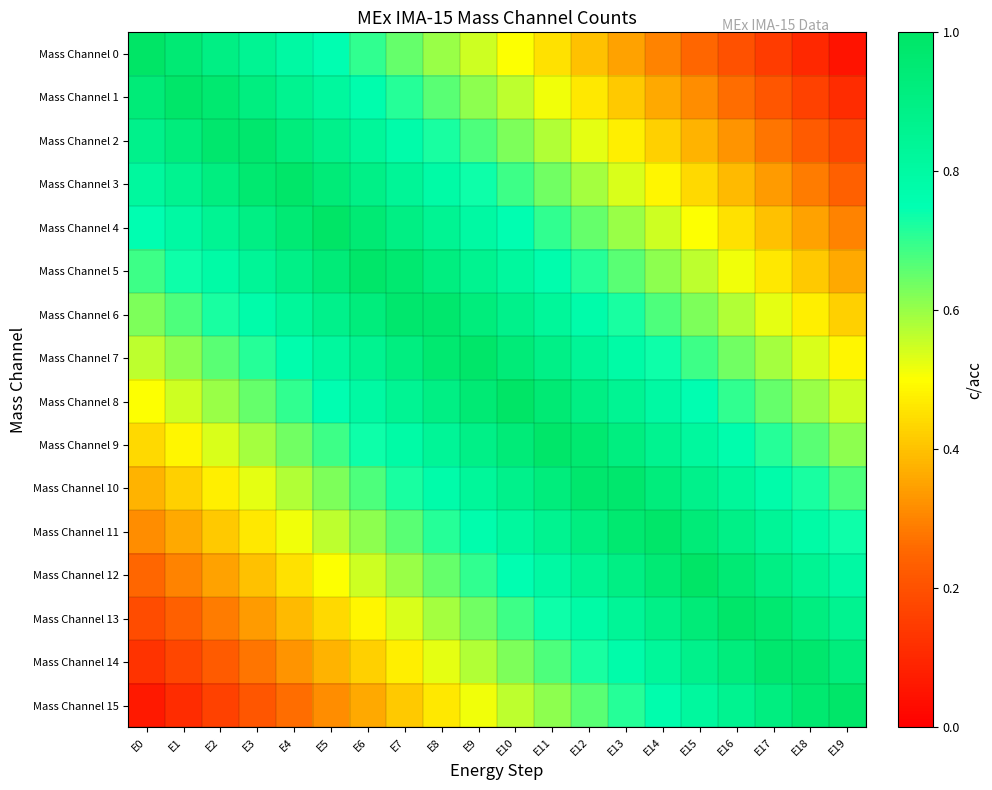

What is the total value across all series at E7?

11.8